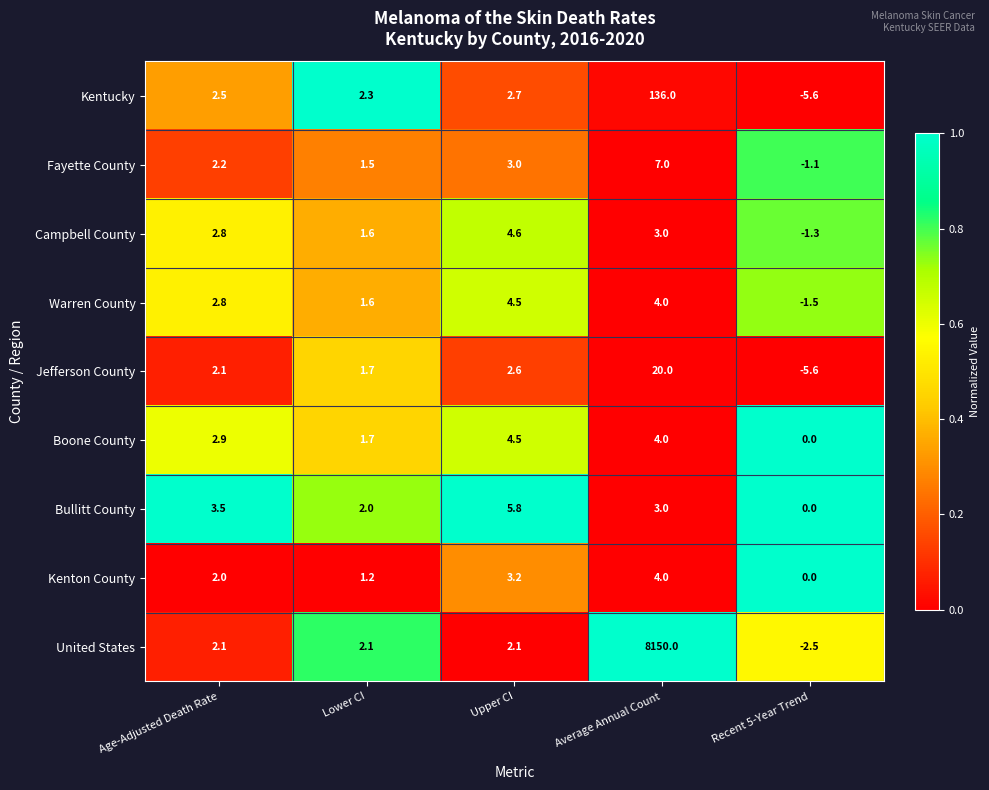

Rank the categories by Kenton County value from highest to lowest.

Average Annual Count, Upper CI, Age-Adjusted Death Rate, Lower CI, Recent 5-Year Trend